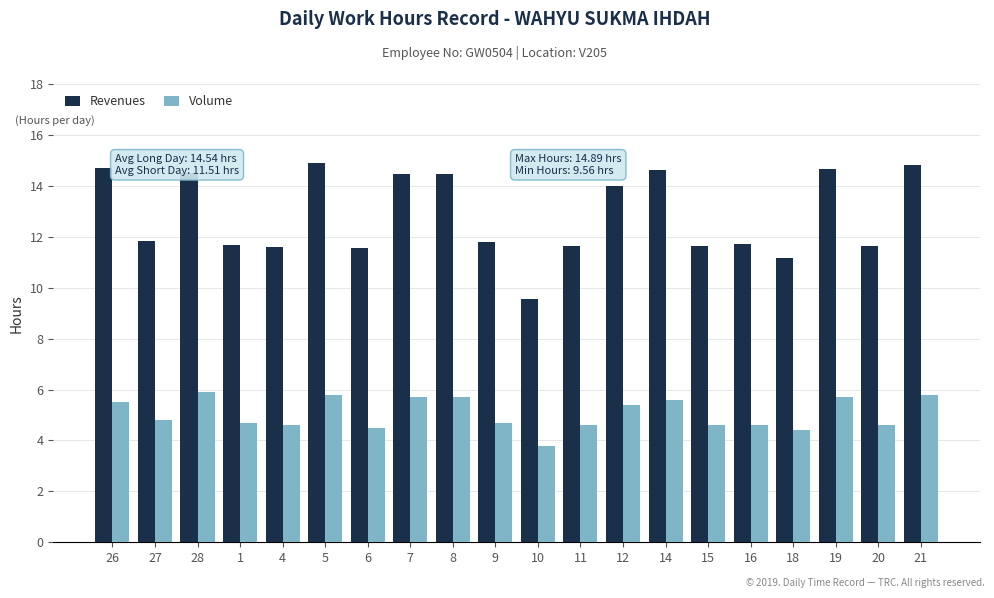

How many groups of bars are there?

20